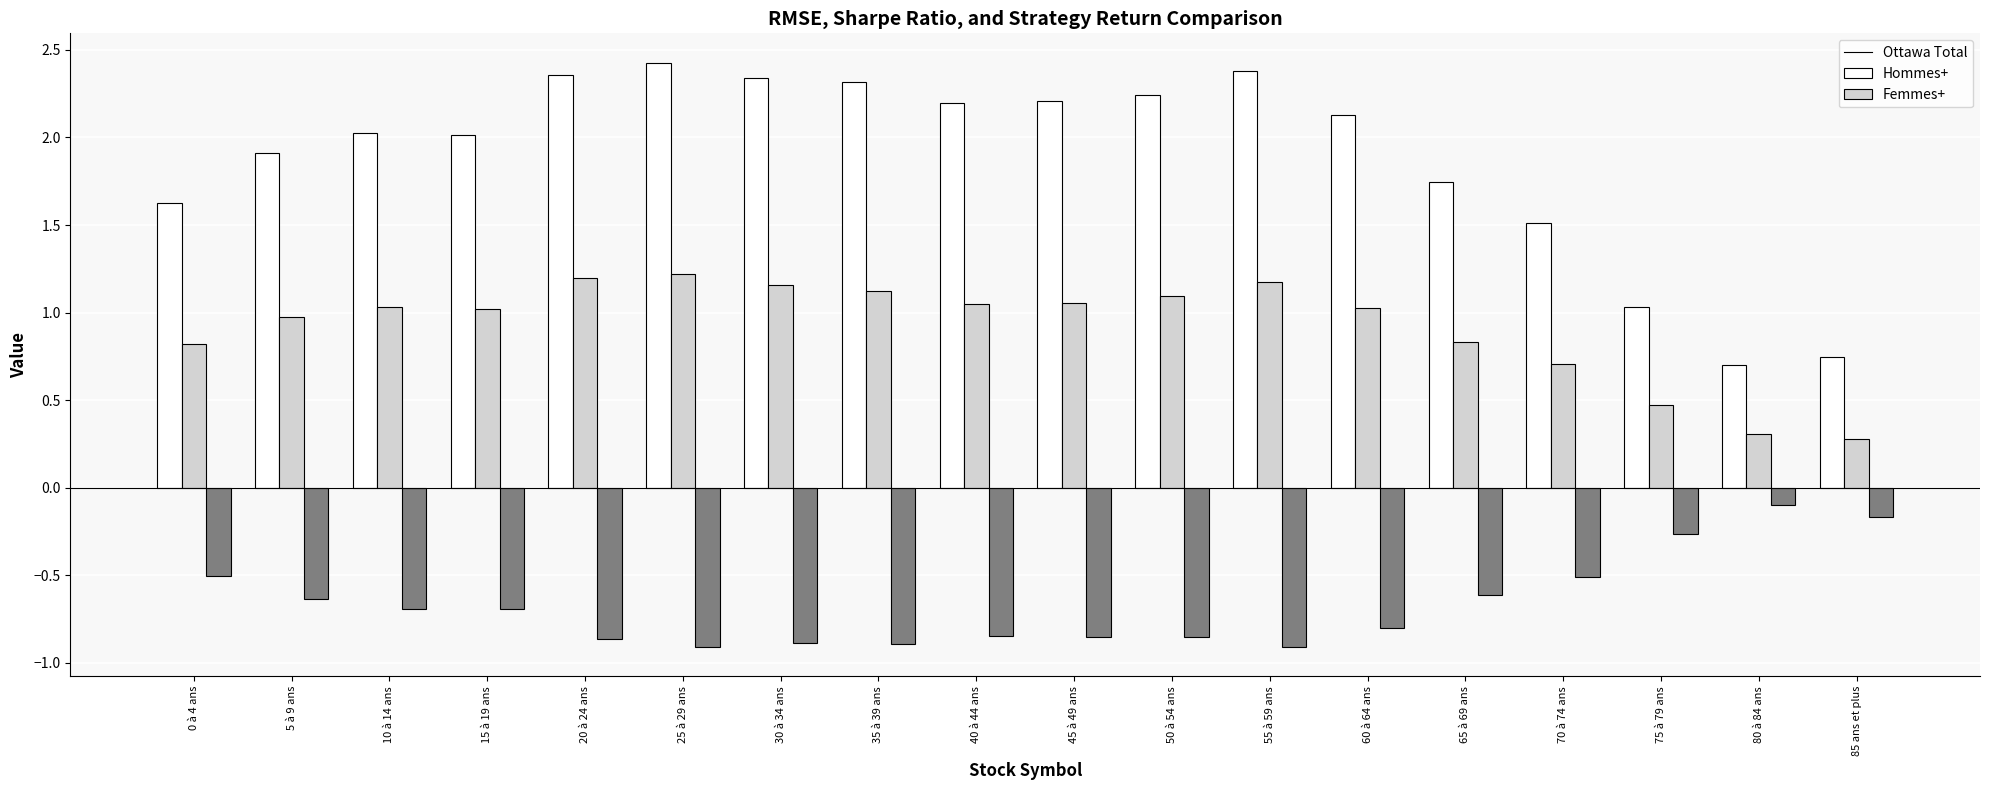

What is the difference between the maximum and minimum values in the Hommes+ series?

0.9